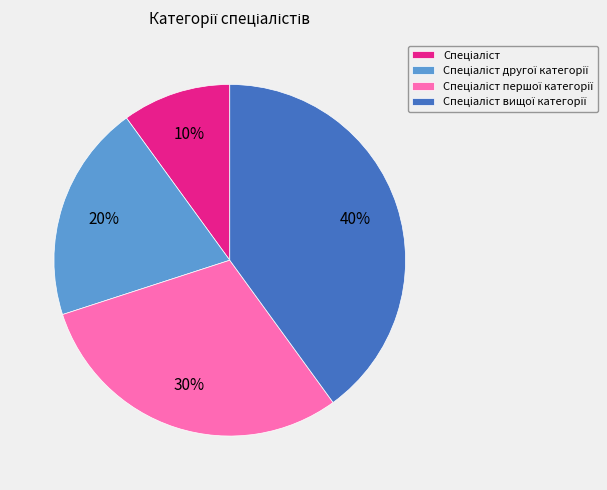

Is there any slice that represents more than half of the pie?

No